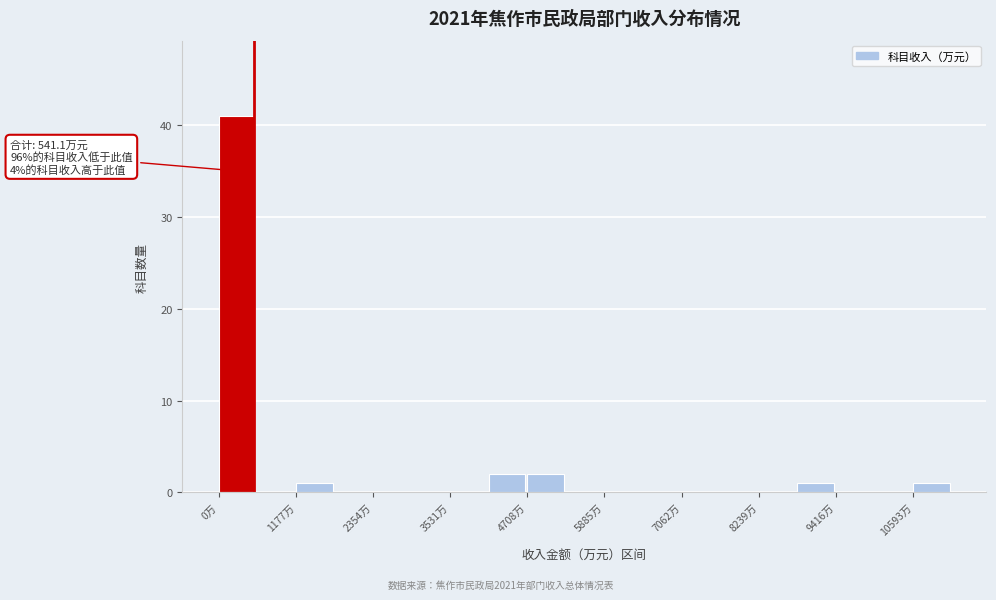

Around what value on the x-axis is the tallest bar? Give the approximate position of its centre, as read against the axis.

200